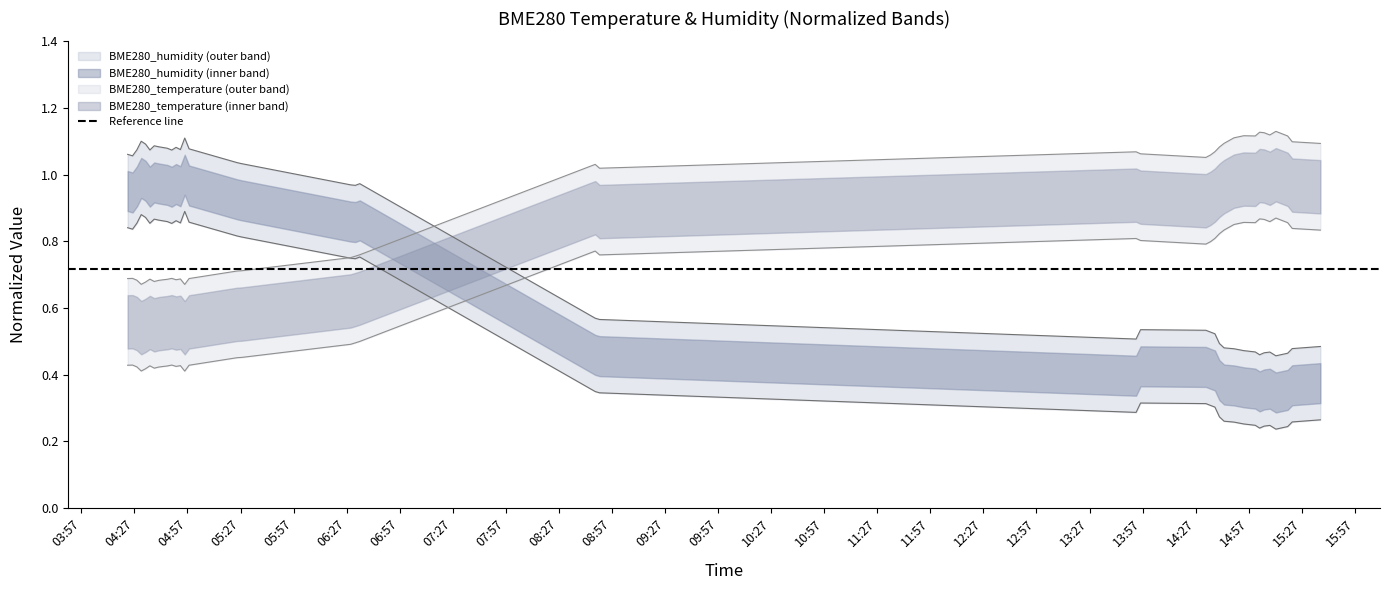

True or false: BME280_humidity has a value of 1.0 at 13:57.

False